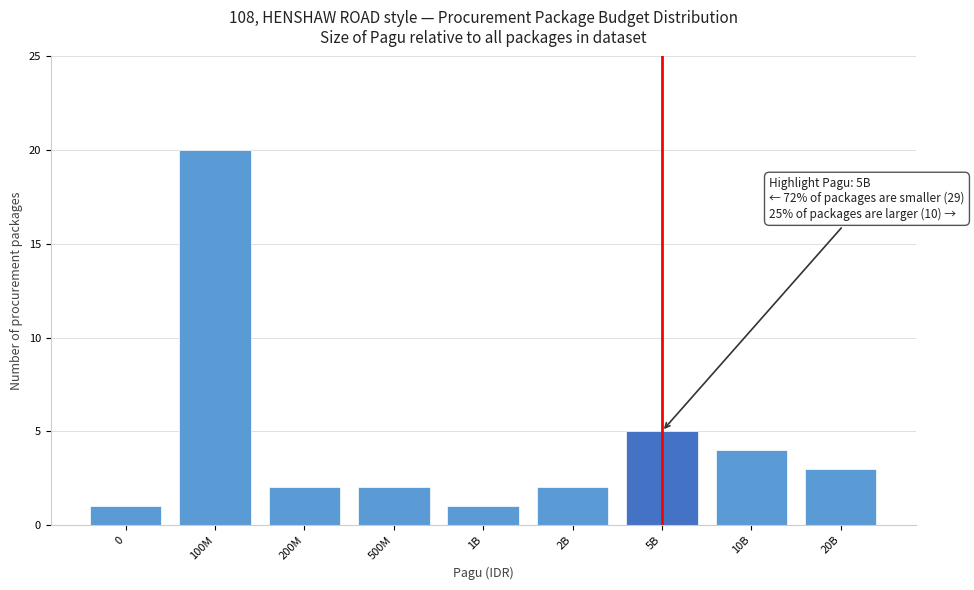

Reading left to right, list all the values displayed in this chart.

0=1	100M=20	200M=2	500M=2	1B=1	2B=2	5B=5	10B=4	20B=3